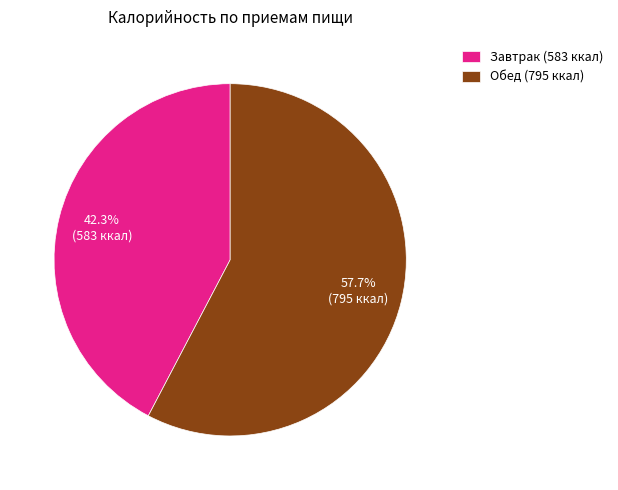

Which slice is the smallest?

Завтрак